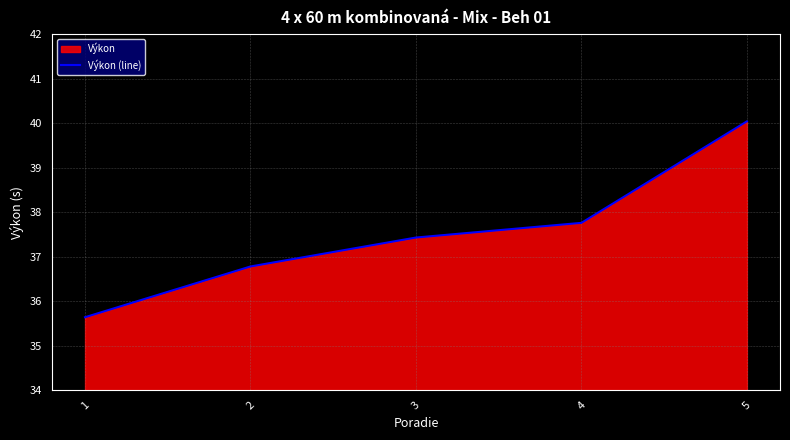

What is the ratio of the value at 5 to the value at 3?

1.1